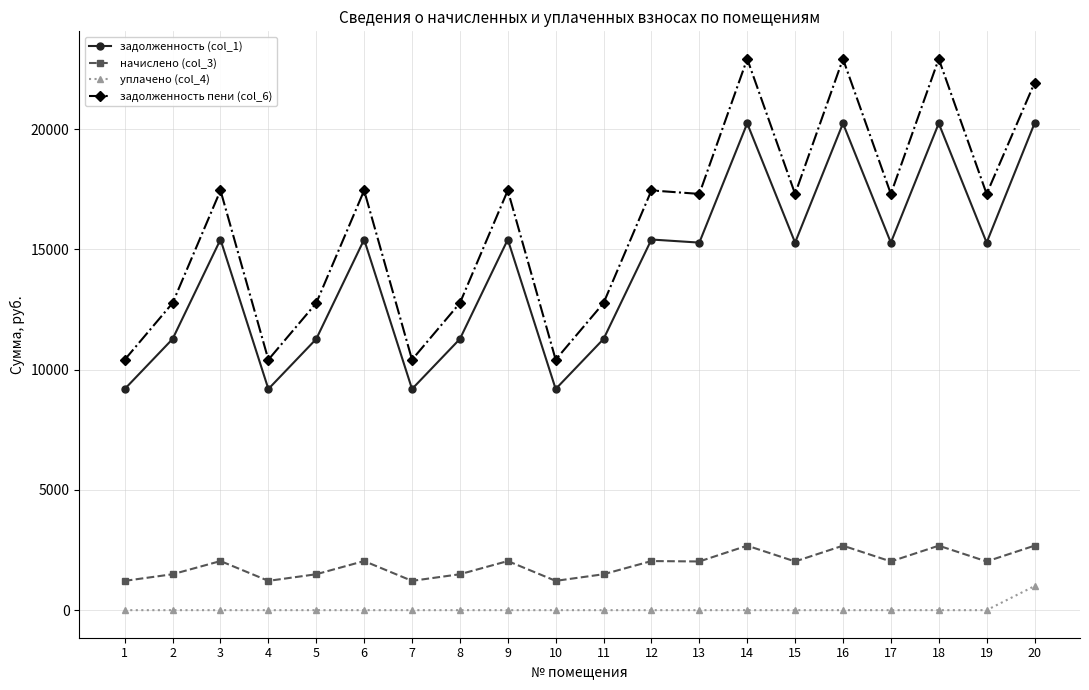

What are all the series names shown in the legend?

задолженность (col_1), начислено (col_3), уплачено (col_4), задолженность пени (col_6)